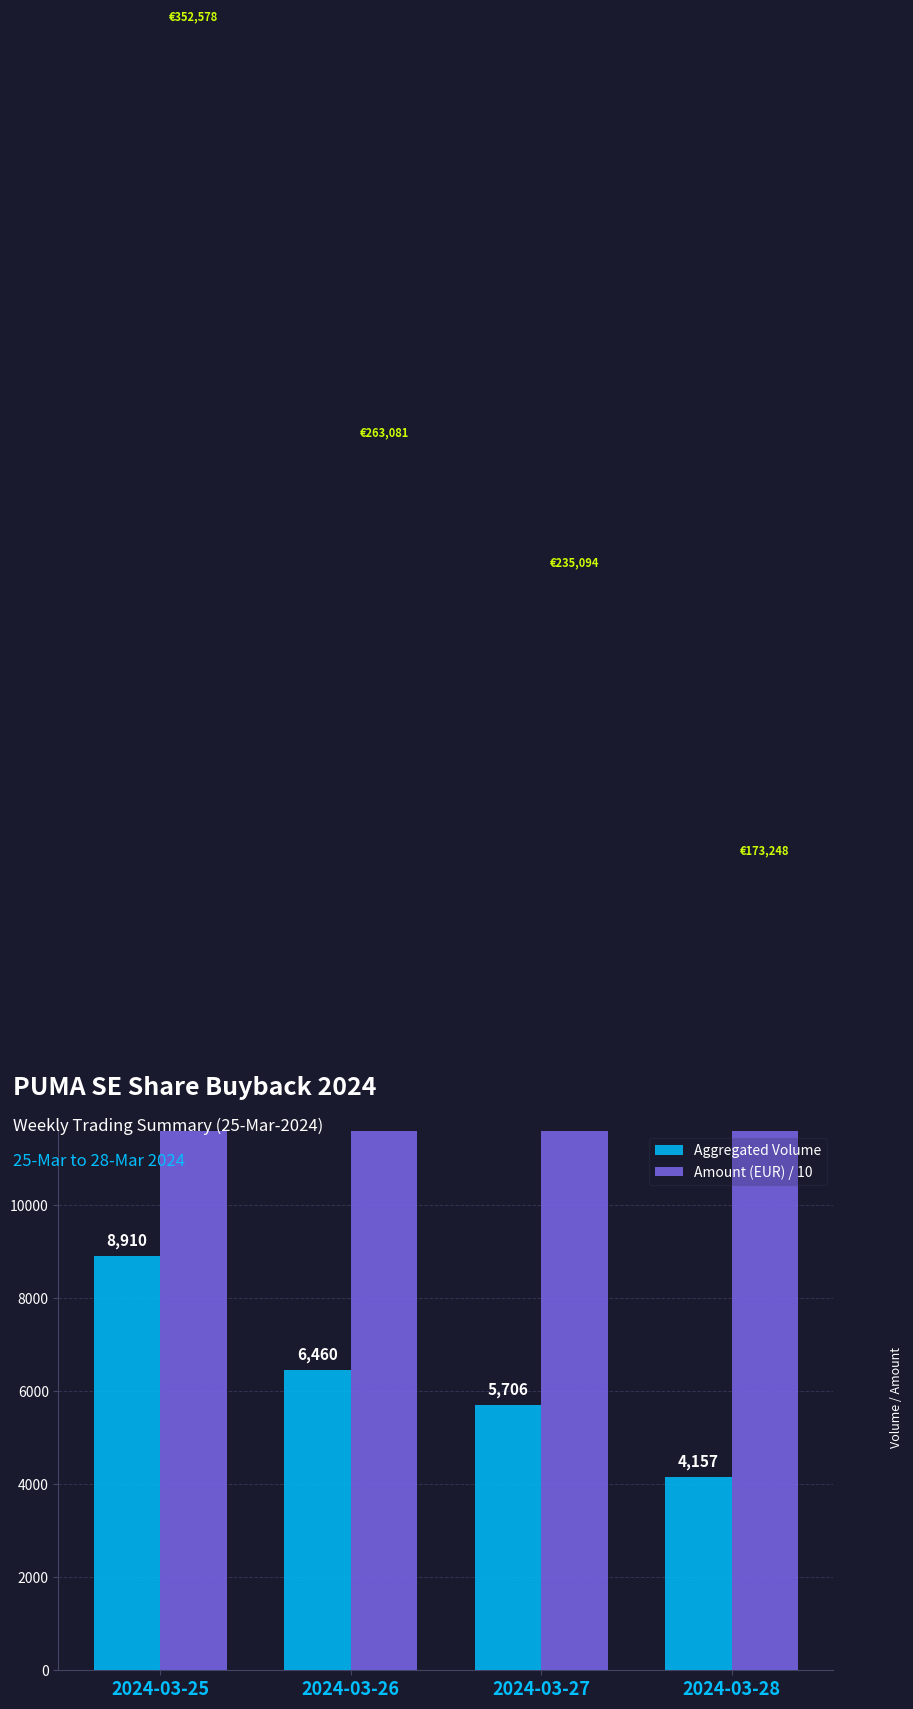

What is the highest value of the Amount (EUR) / 10 series?

35257.8